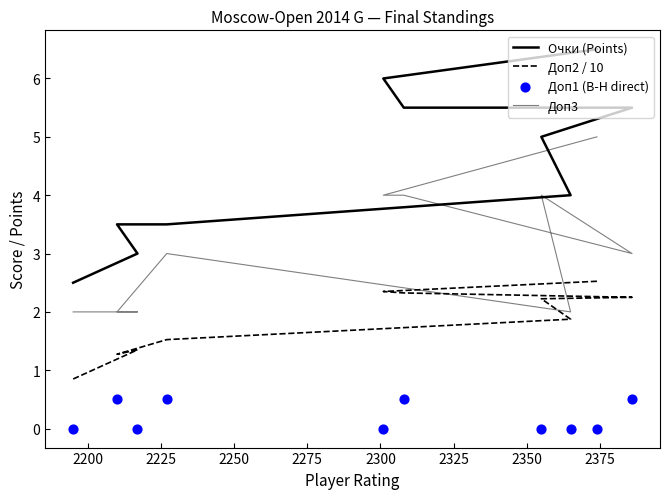

Which series contains the highest Y value?

Очки (Points)